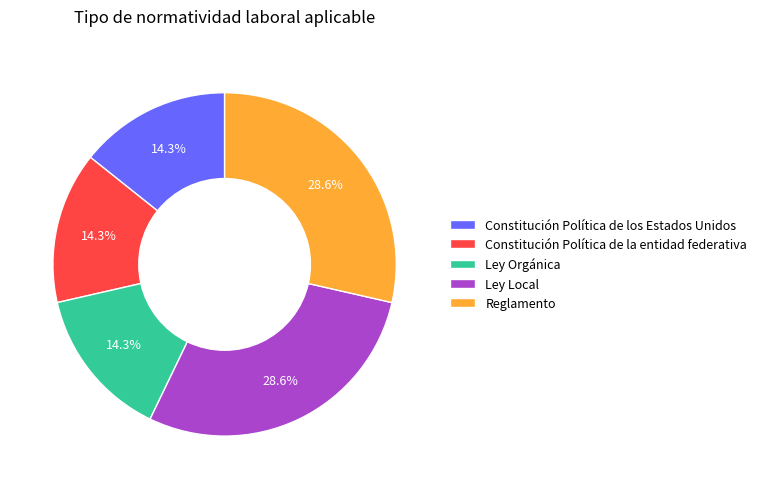

To the nearest percent, what is the difference between the Ley Orgánica and Ley Local slice percentages?

14%